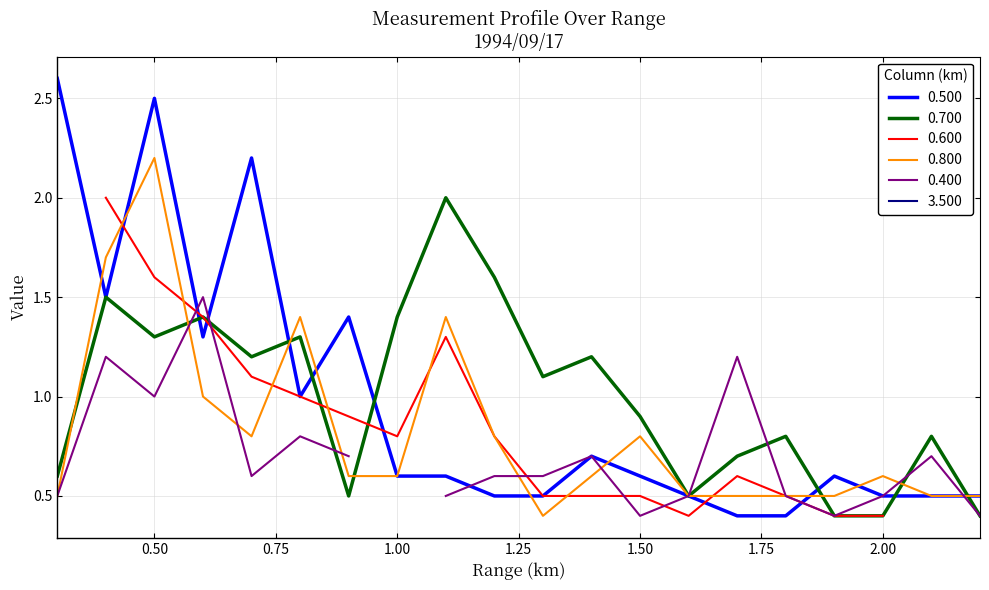

Where is the first local maximum for 0.500?

0.50